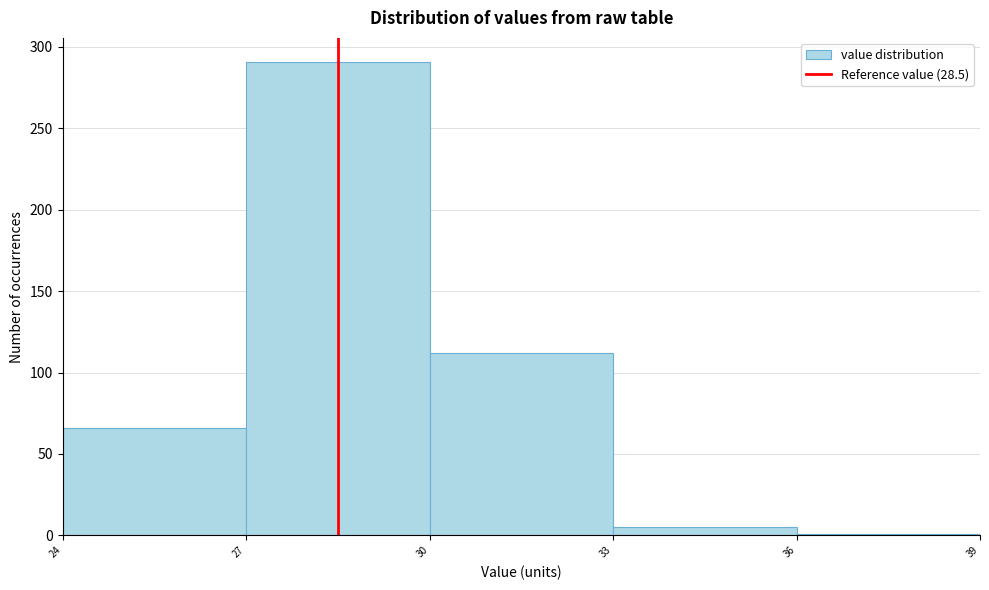

Reading left to right, transcribe this chart: for each bar, give the range it covers on the x-axis and its height. The values are not printed on the chart, so give them approximately, as read against the axis.

24 to 27: 65
27 to 30: 290
30 to 33: 110
33 to 36: 5
36 to 39: under 5